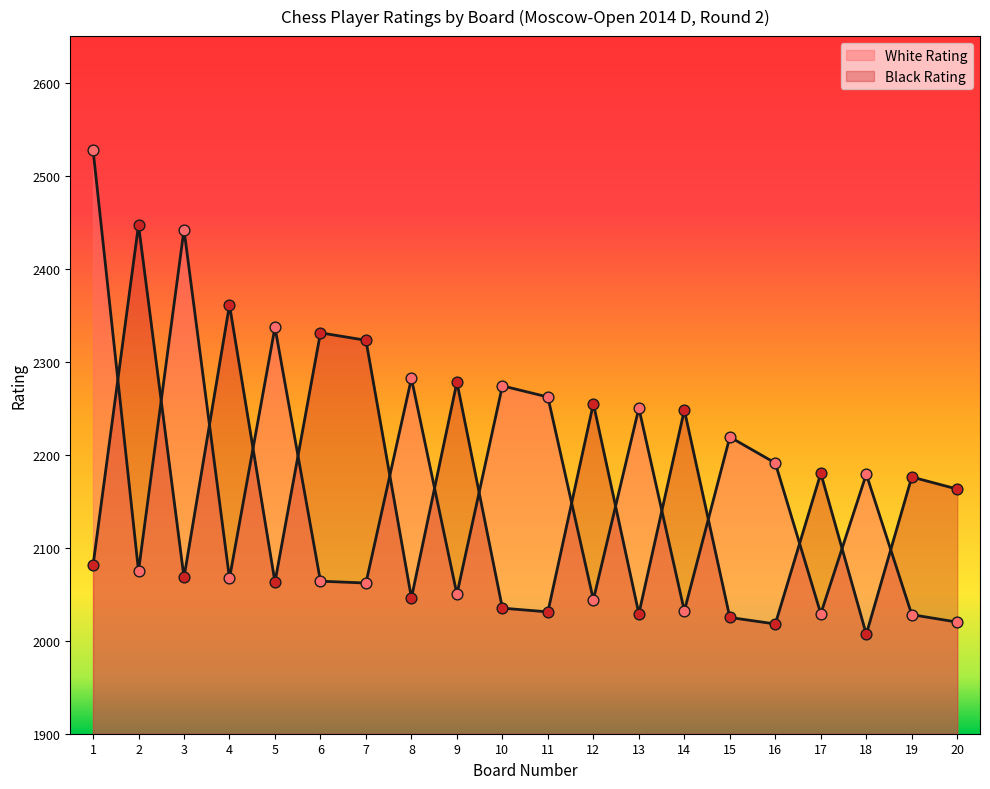

Which series has the largest total across all categories?

White Rating